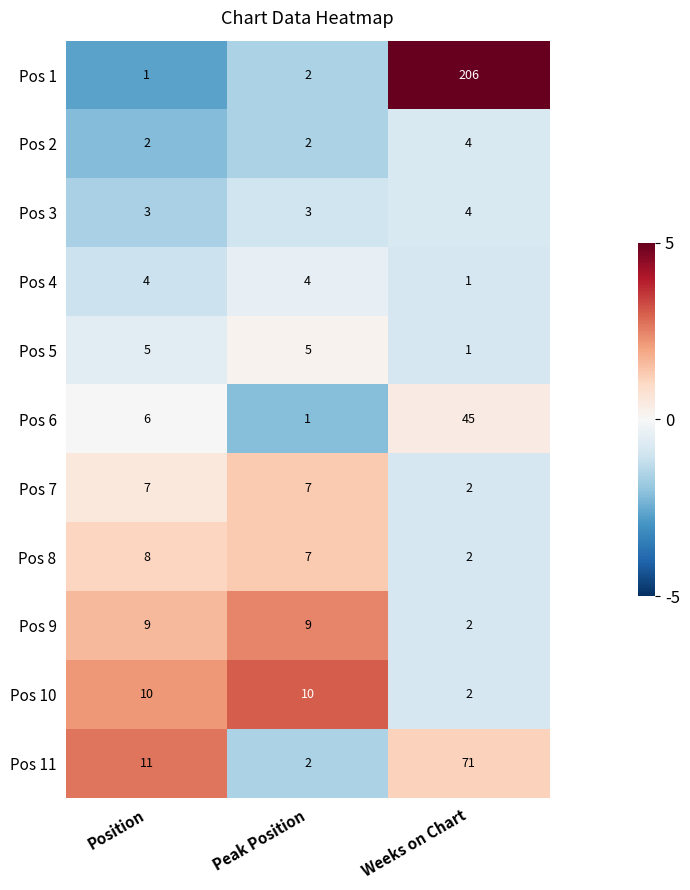

At which category does the chart reach its peak across all series?

Weeks on Chart